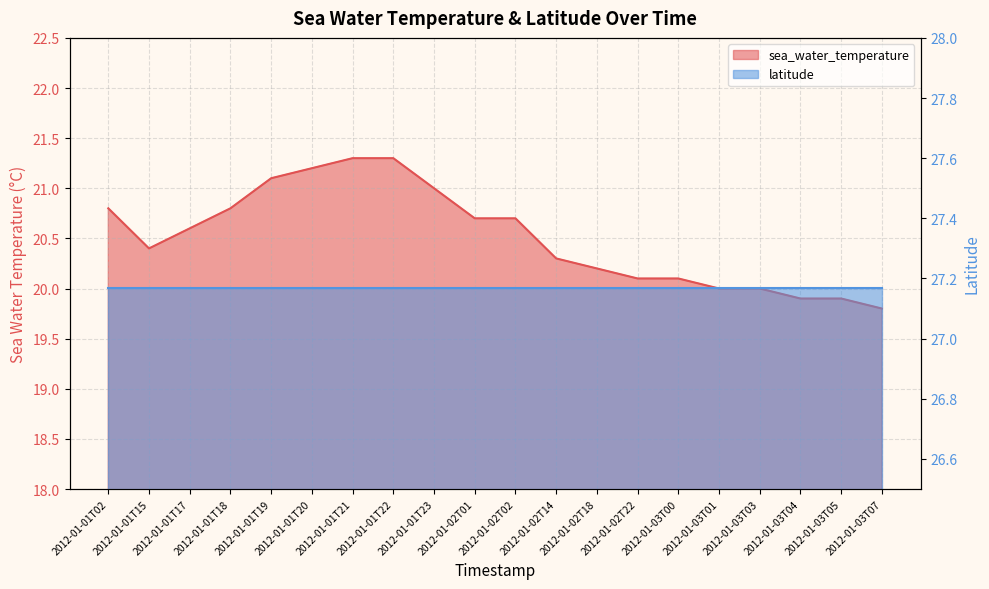

Reading right to left, transcribe all the data shown in this chart.

19.8	19.9	19.9	20.0	20.0	20.1	20.1	20.2	20.3	20.7	20.7	21.0	21.3	21.3	21.2	21.1	20.8	20.6	20.4	20.8